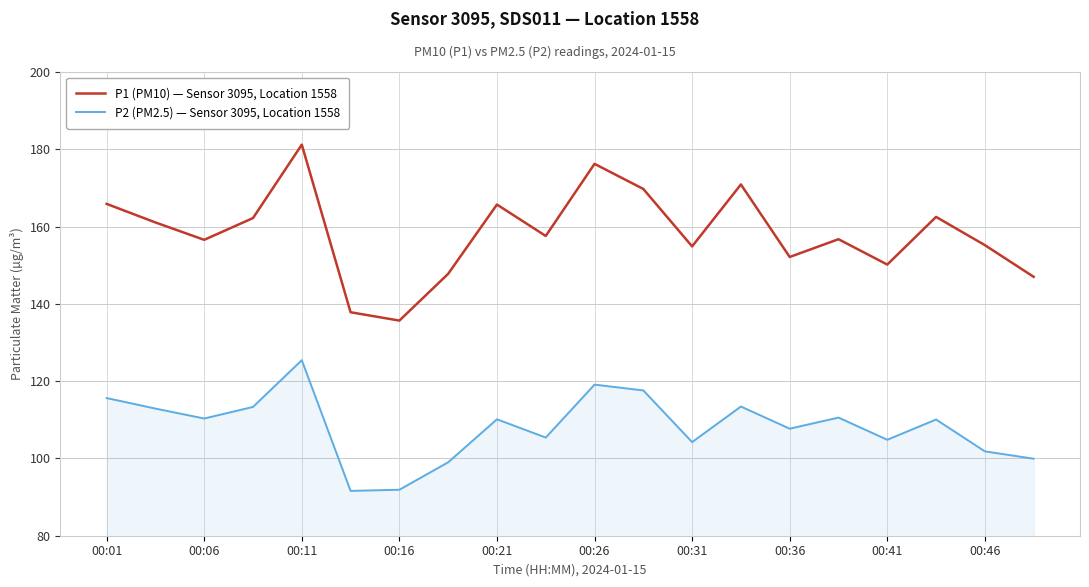

How many interior local valleys does the P1 (PM10) — Sensor 3095, Location 1558 series have?

6